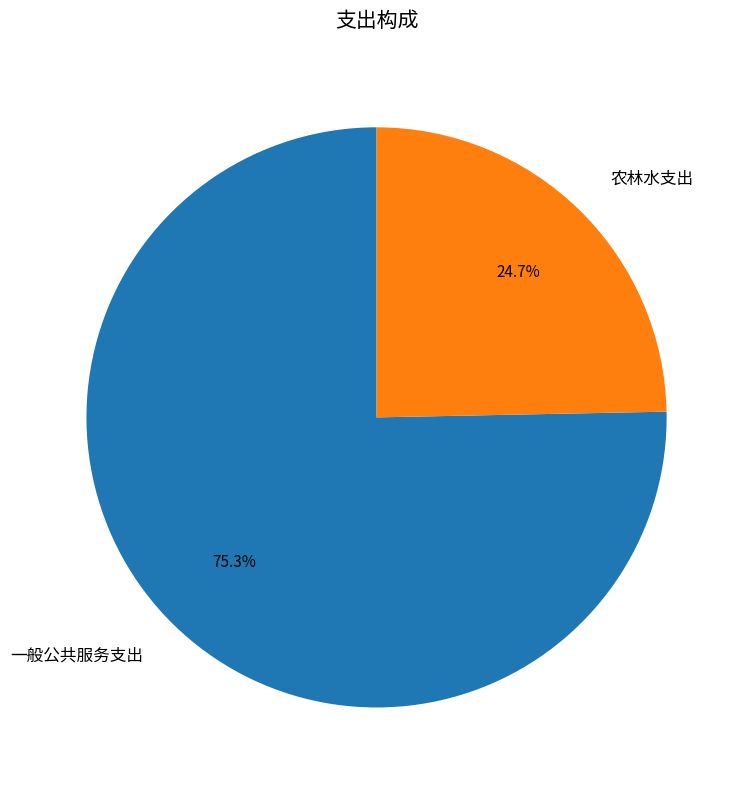

Rank the categories by value from lowest to highest.

农林水支出, 一般公共服务支出